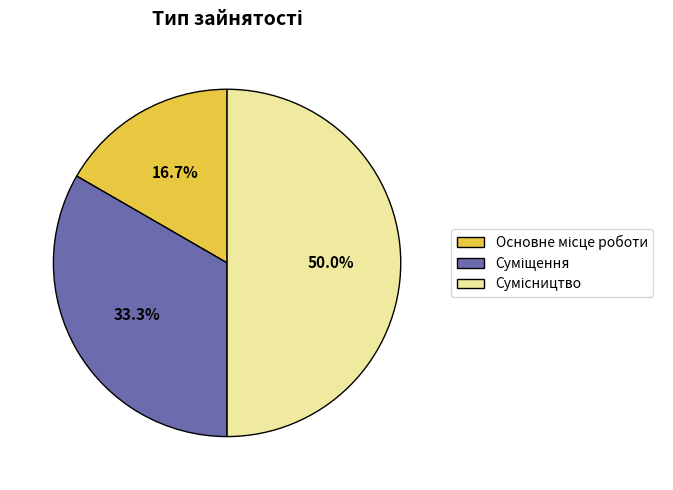

How many segments does this pie chart have?

3